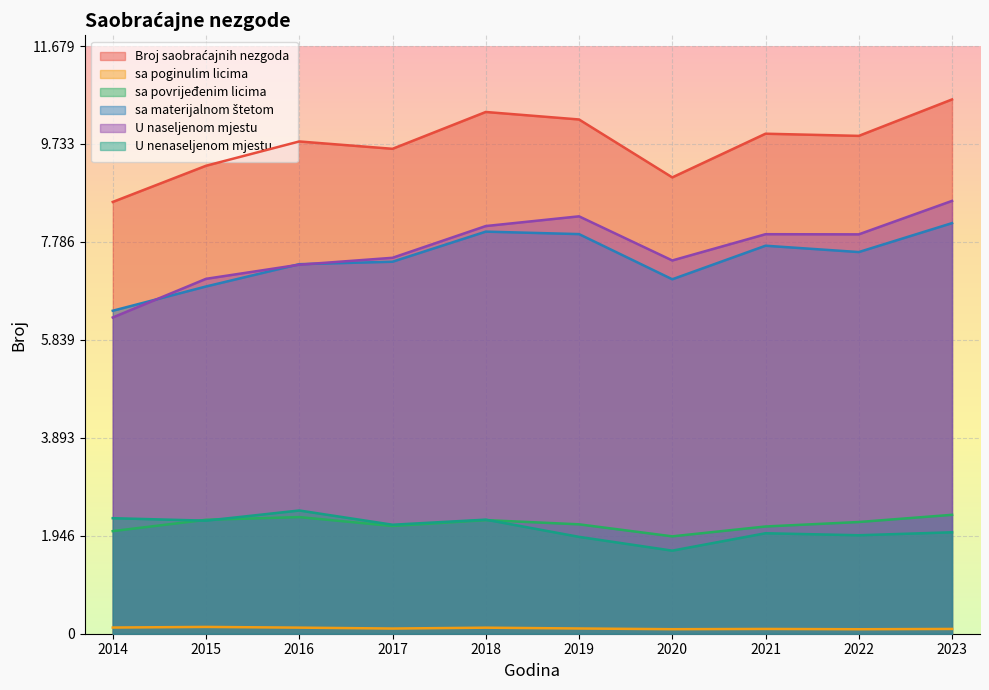

True or false: Broj saobraćajnih nezgoda and sa materijalnom štetom cross at least once.

False